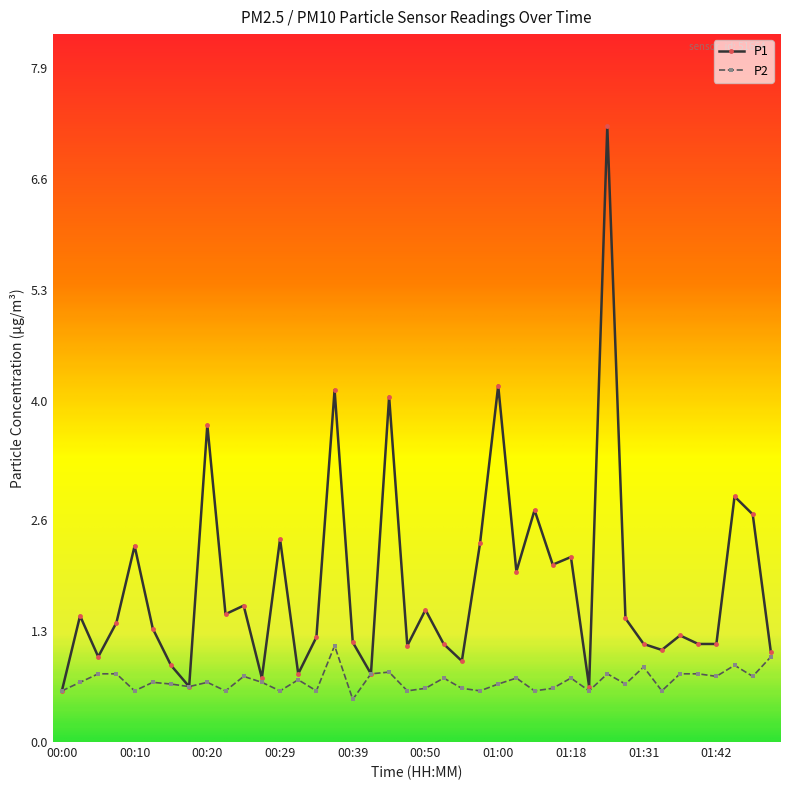

What is the maximum value shown in the chart?

7.2